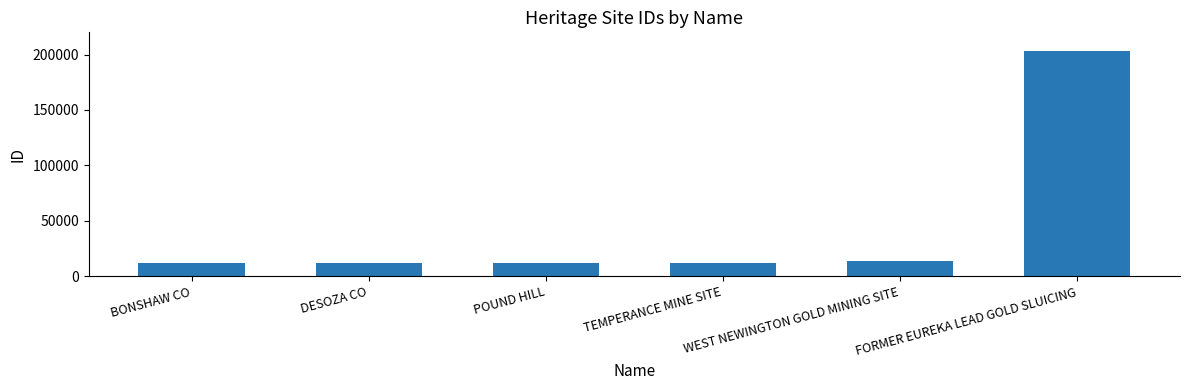

What is the difference between the maximum and minimum values?

190894